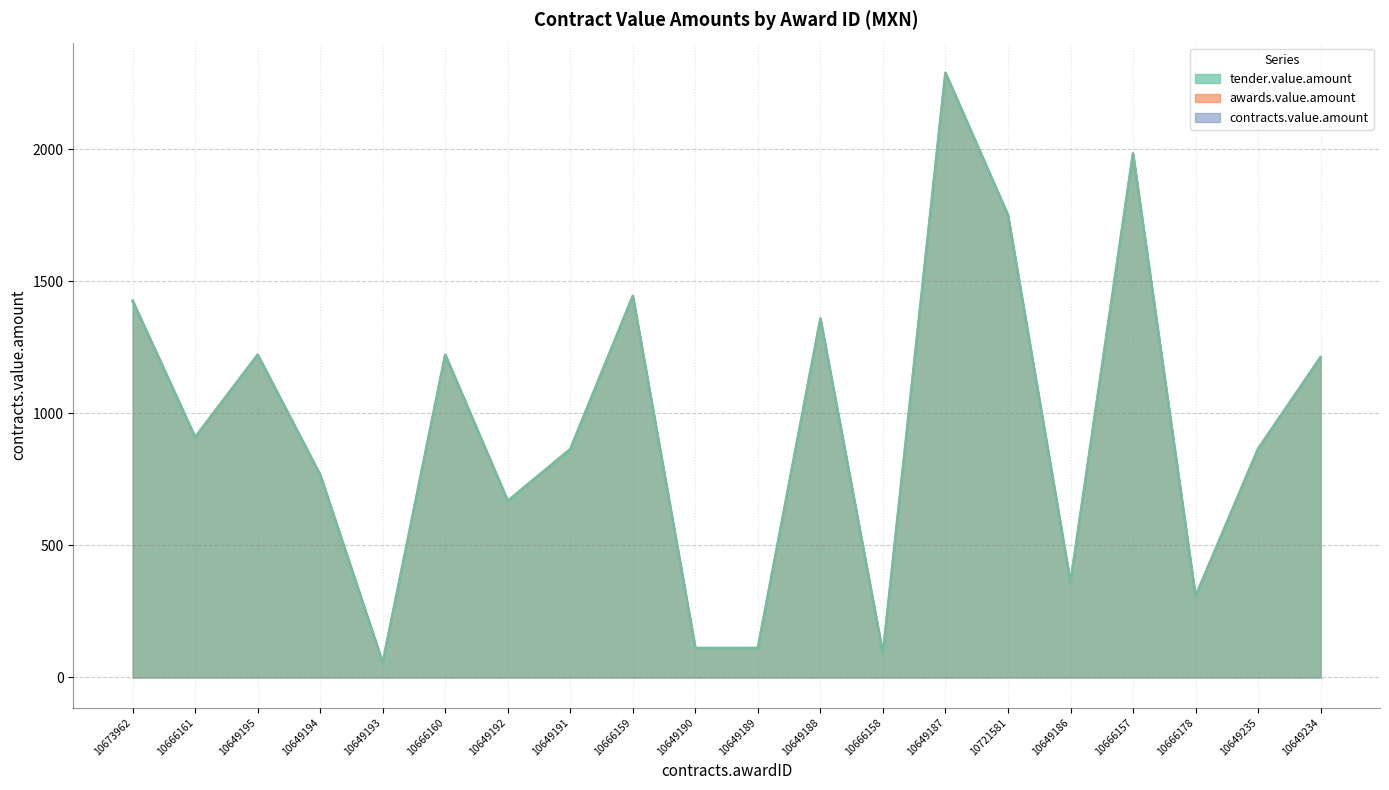

How many data points in contracts.value.amount are less than 909?

10